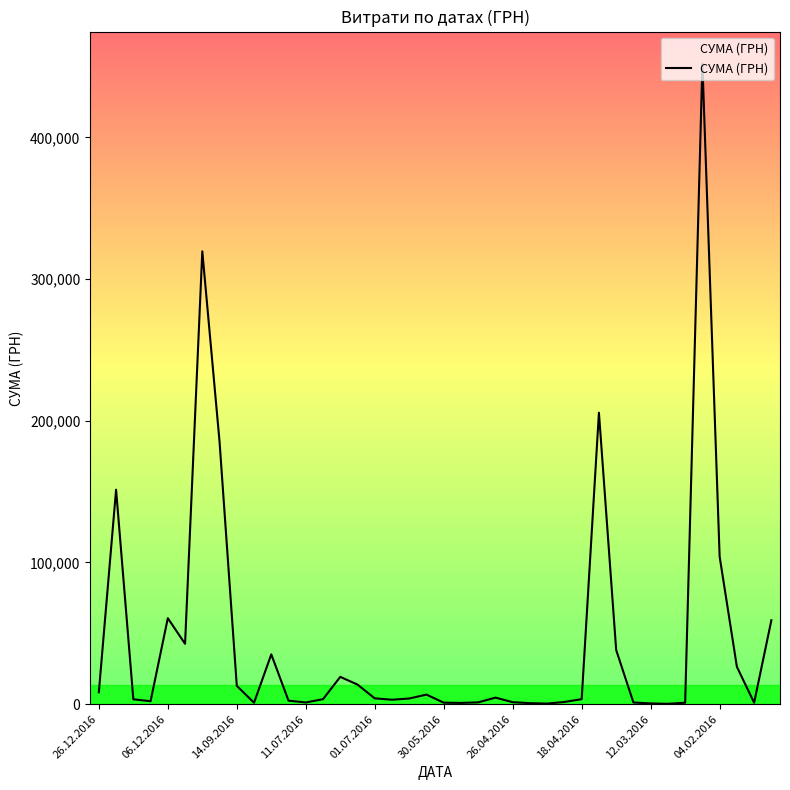

What is the difference between the maximum and minimum values?

451850.0